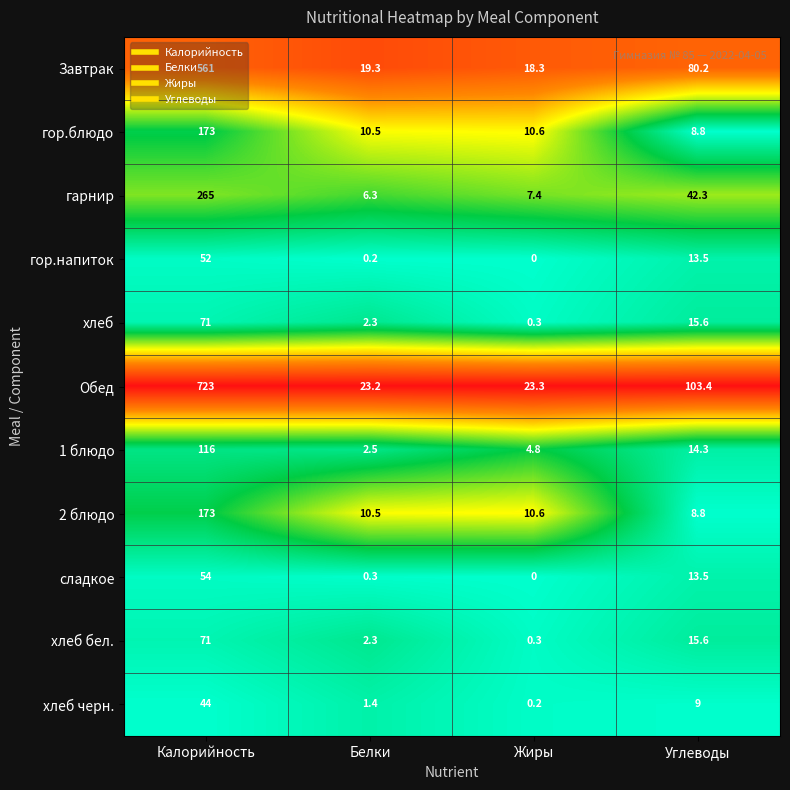

Which series has the largest total across all categories?

Обед